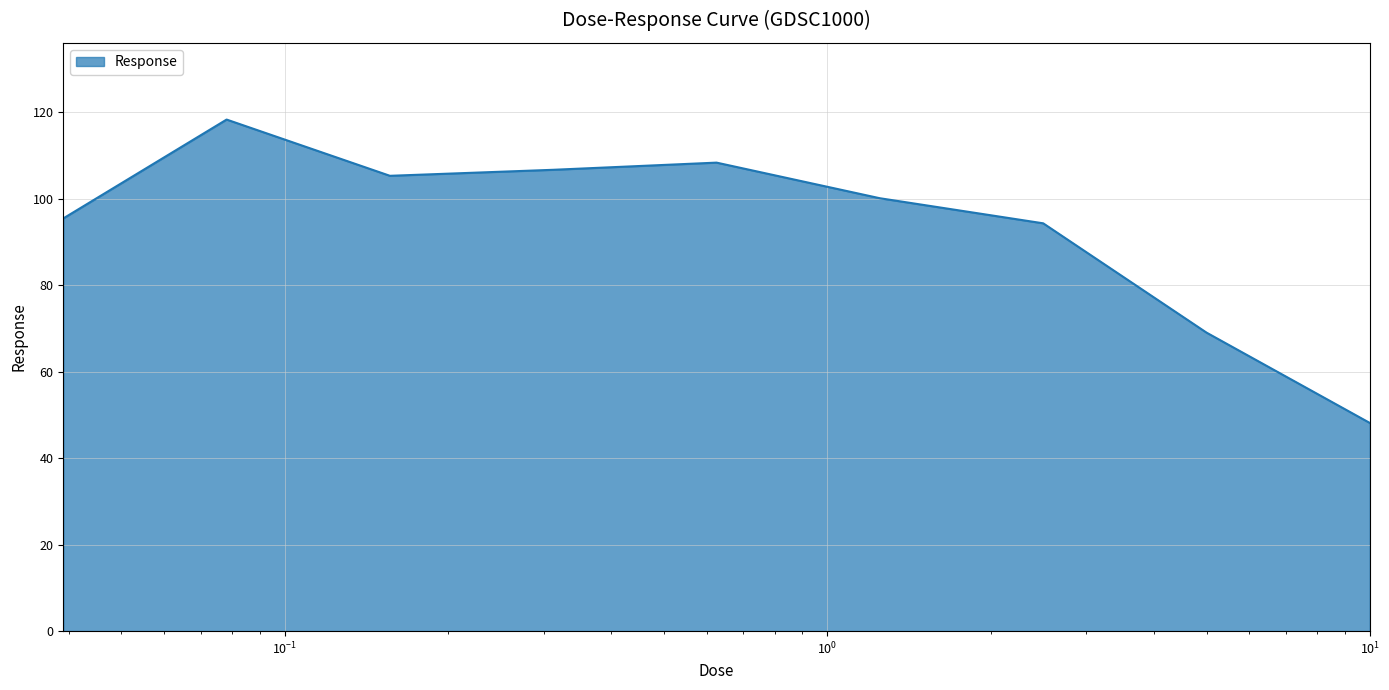

What is the difference between the maximum and minimum values?

70.2